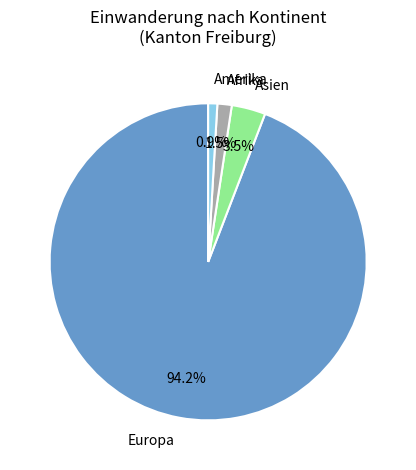

Which has a higher value, Asien or Amerika?

Asien